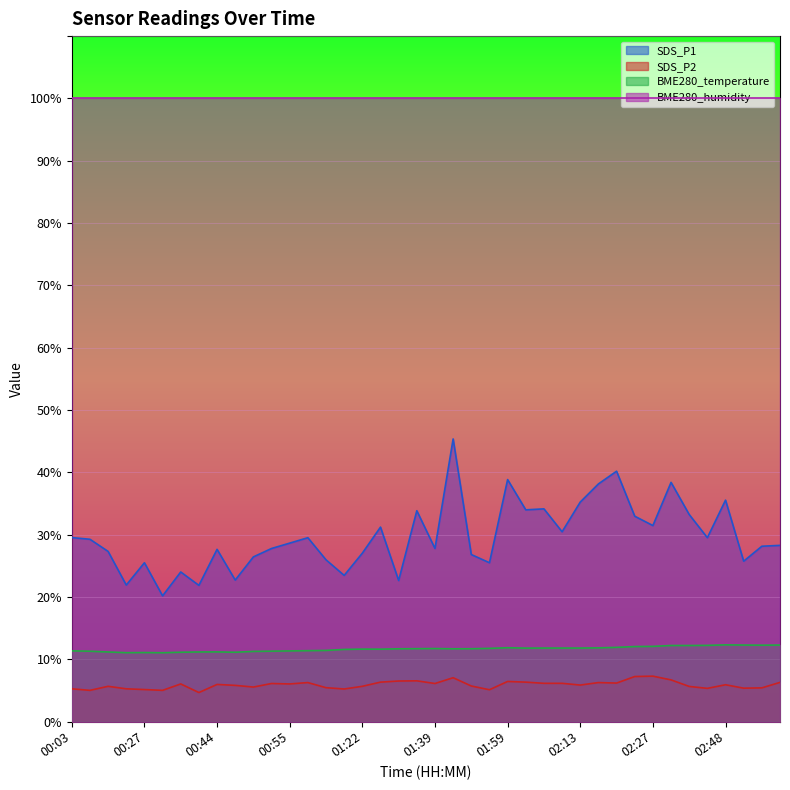

How many data points does each series have?

40